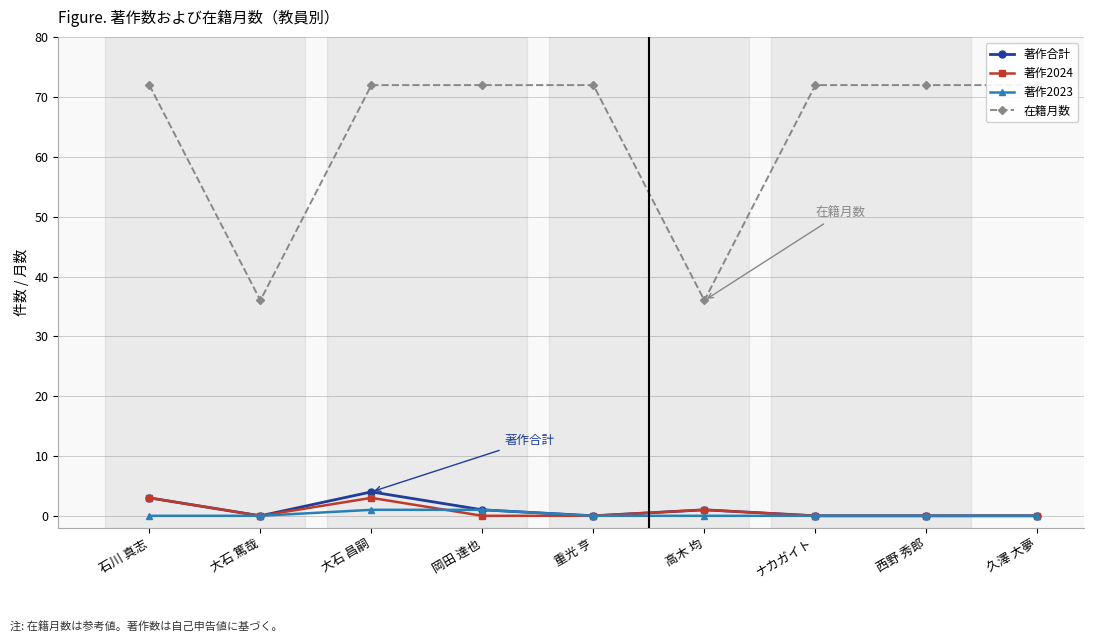

True or false: 在籍月数 and 著作2023 intersect in this chart.

False